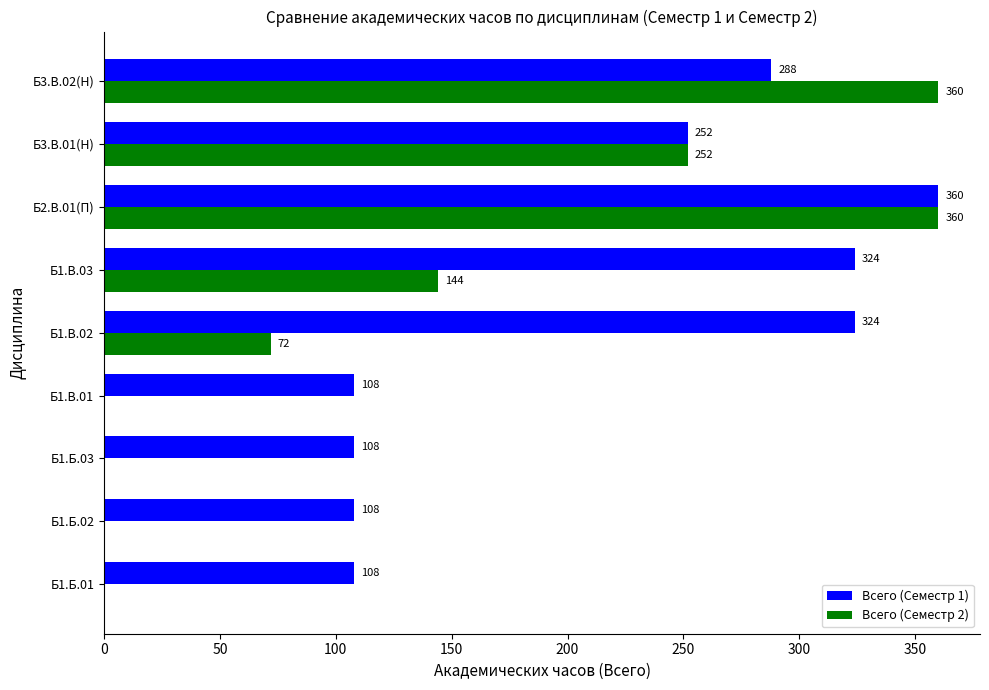

Which series has the largest range (max minus min)?

Всего (Семестр 2)